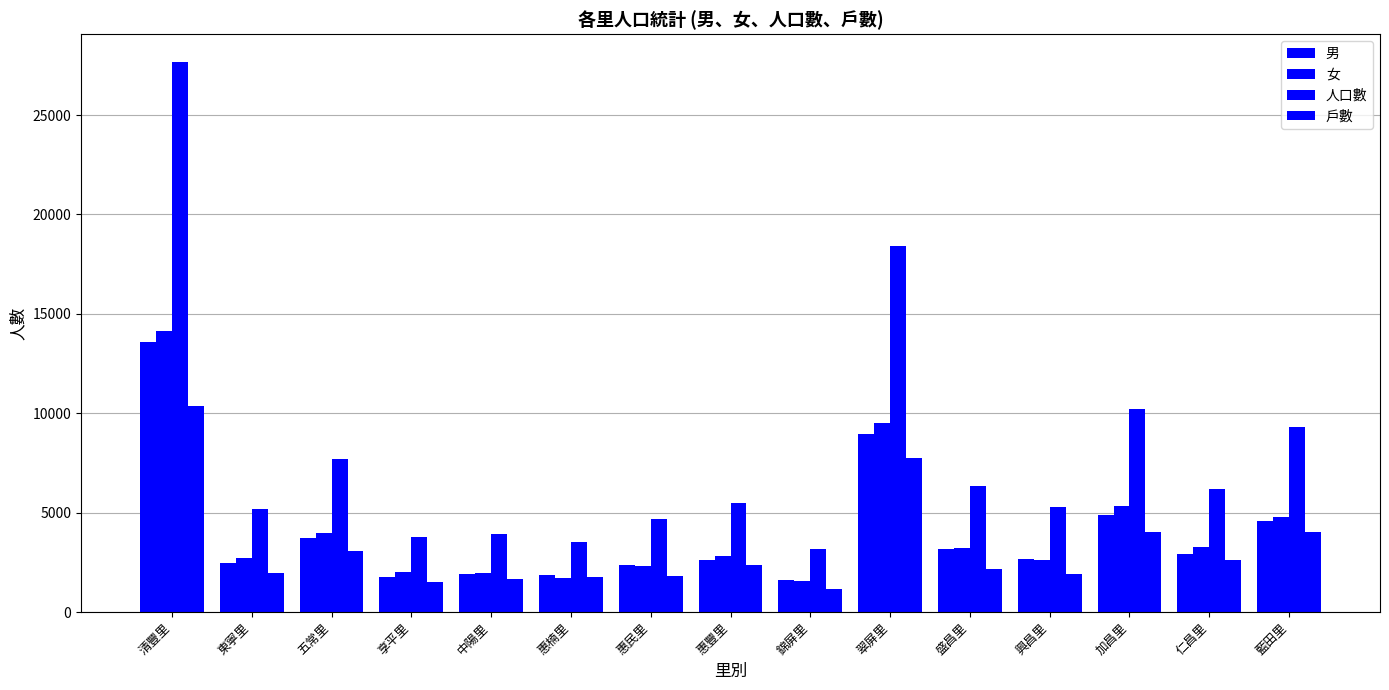

Count the number of categories in the chart.

15